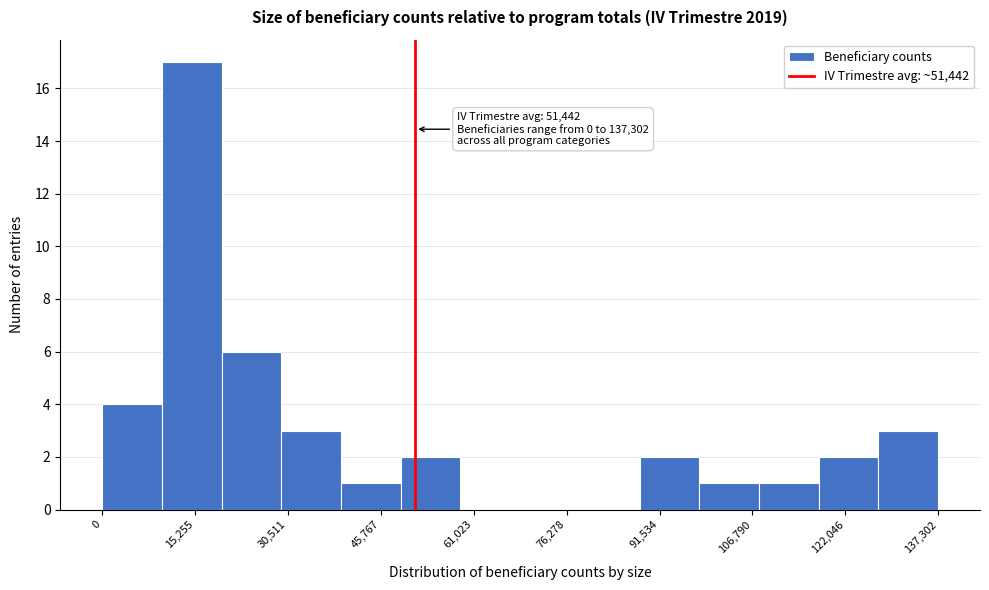

Over which range of the x-axis is the bar tallest?

10000 to 20000